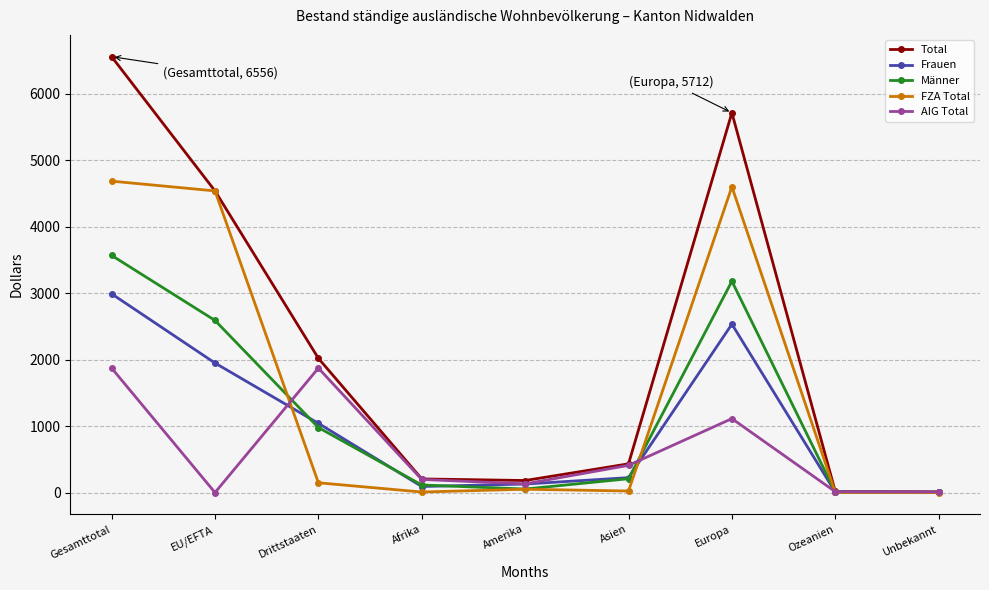

Which series has the widest spread of values?

Total